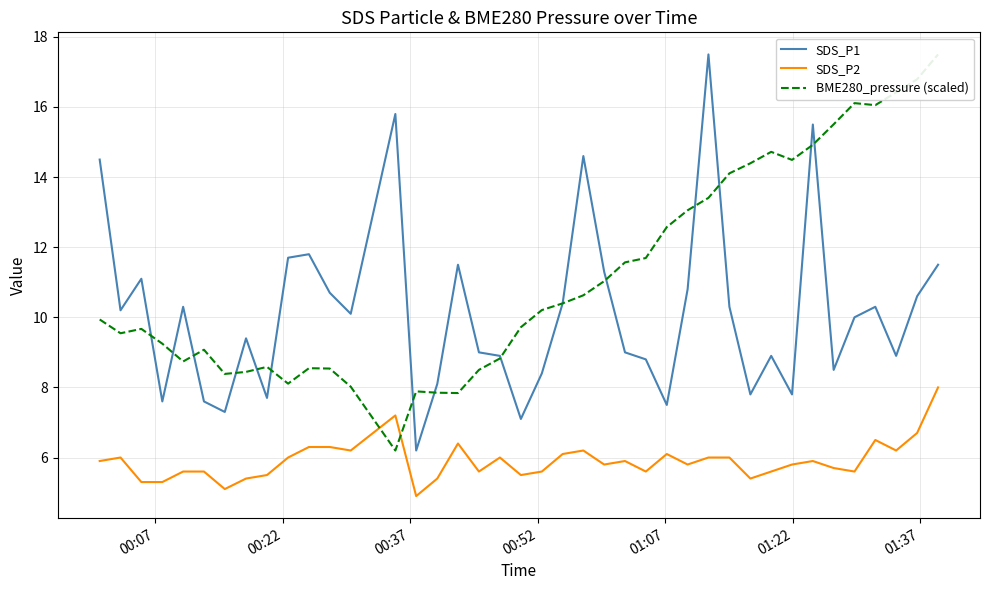

What are all the series names shown in the legend?

SDS_P1, SDS_P2, BME280_pressure (scaled)